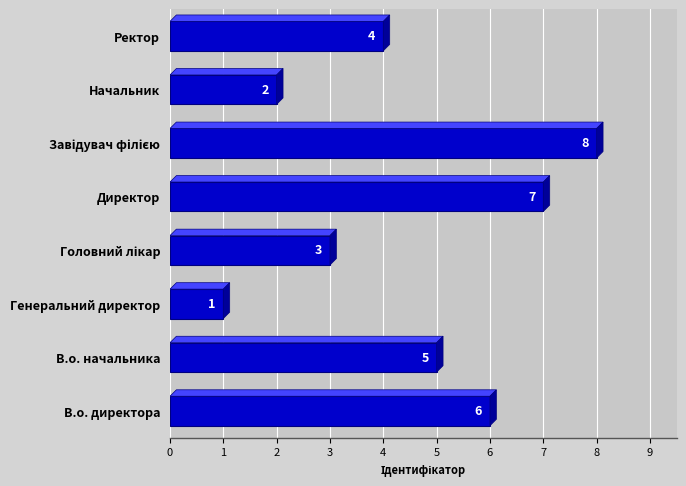

What is the difference between the maximum and minimum values?

7